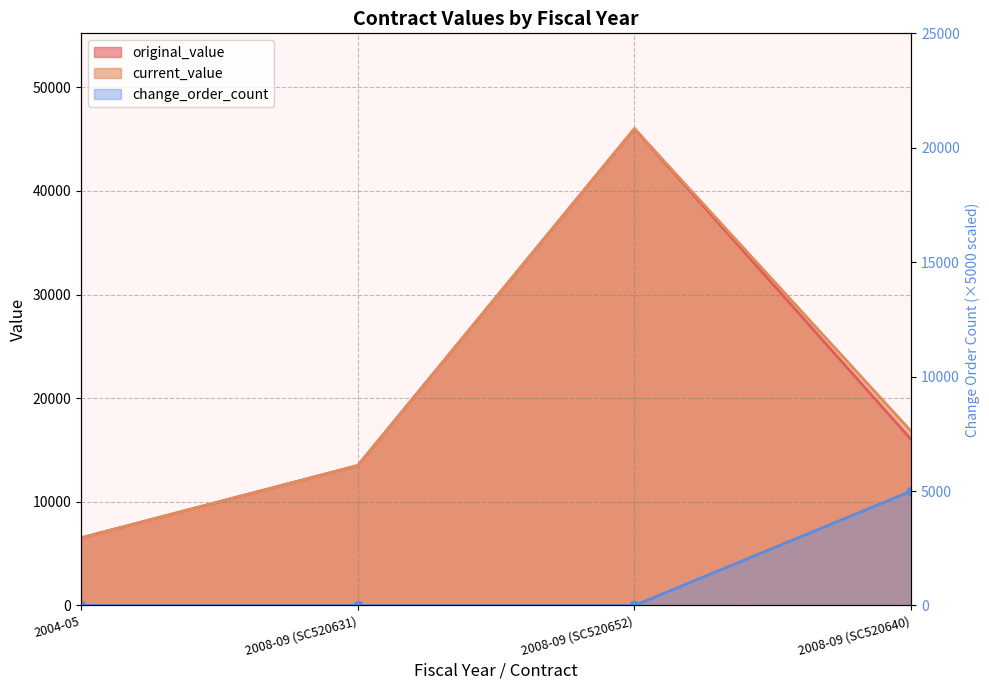

True or false: change_order_count has more than 2 points higher than both neighbors.

False